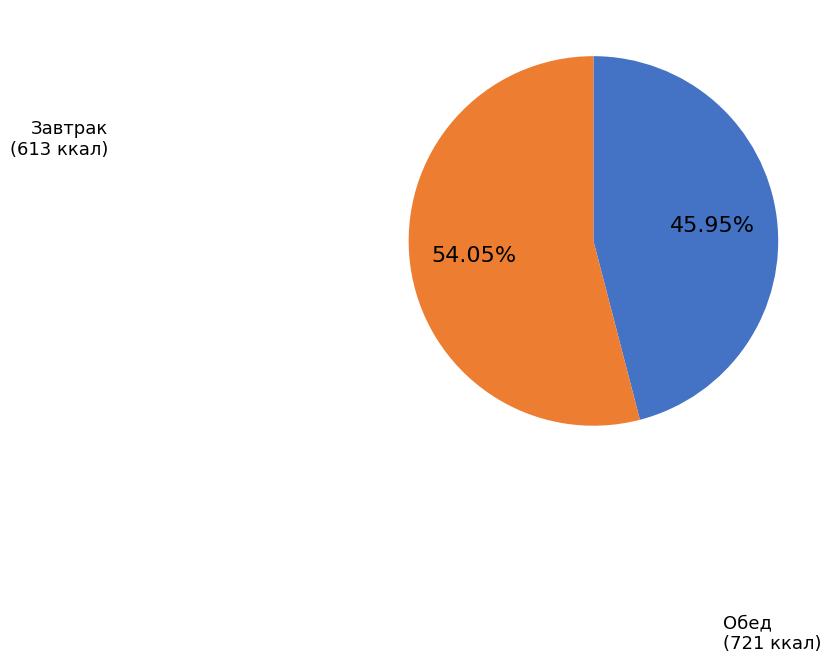

To the nearest percent, what is the difference between the largest and smallest slice percentages?

8%